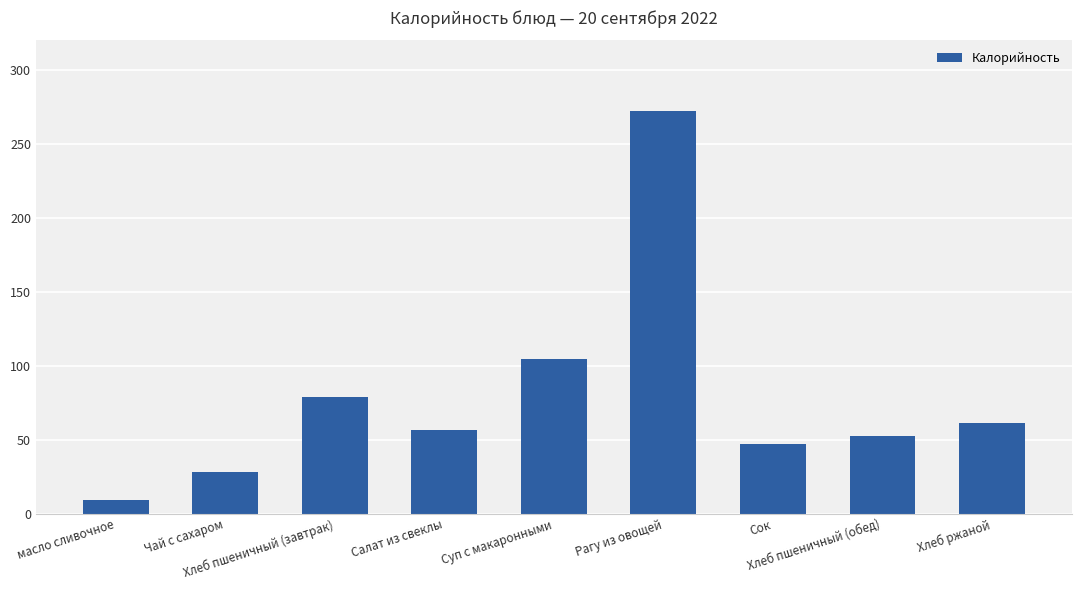

Are the bars grouped side by side (vs. stacked)?

No